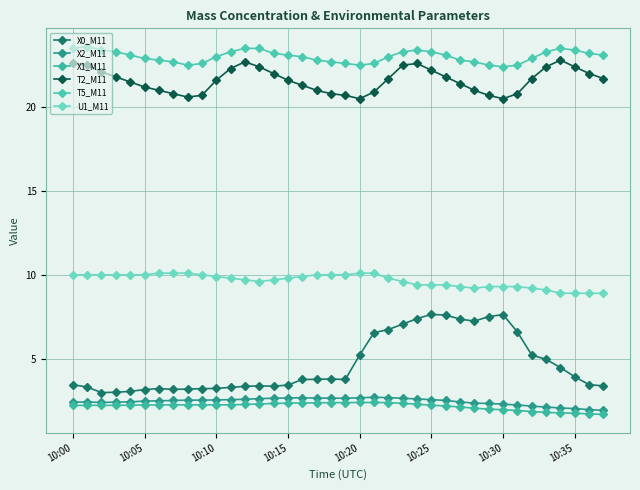

Where is the first local minimum for T2_M11?

8